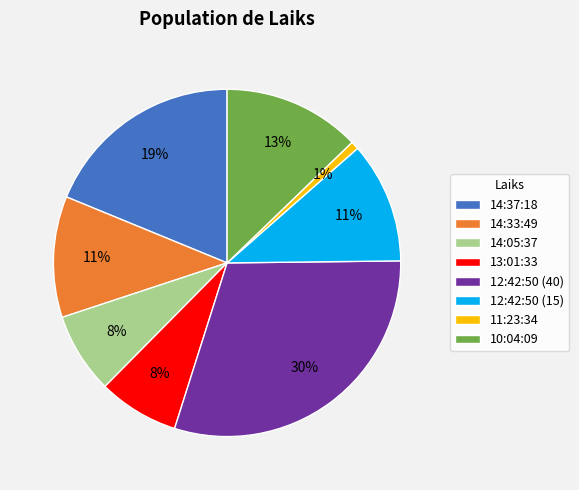

Is 14:05:37 the majority of the pie?

No